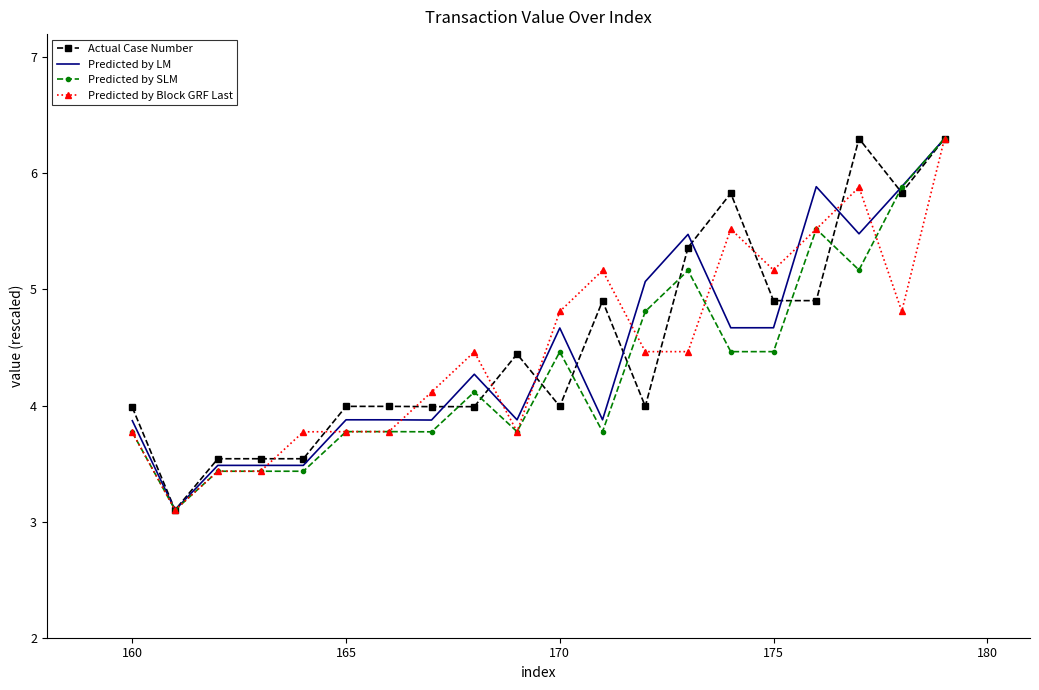

What is the greatest value displayed?

6.3